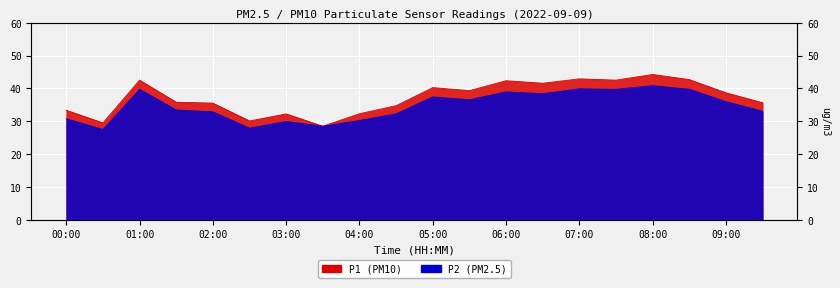

What is the label of the 16th point from the left?

07:30